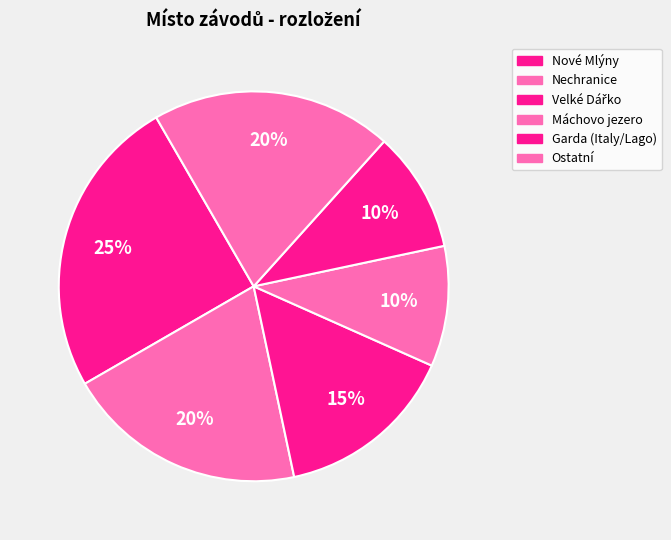

Which slice is the largest?

Nové Mlýny